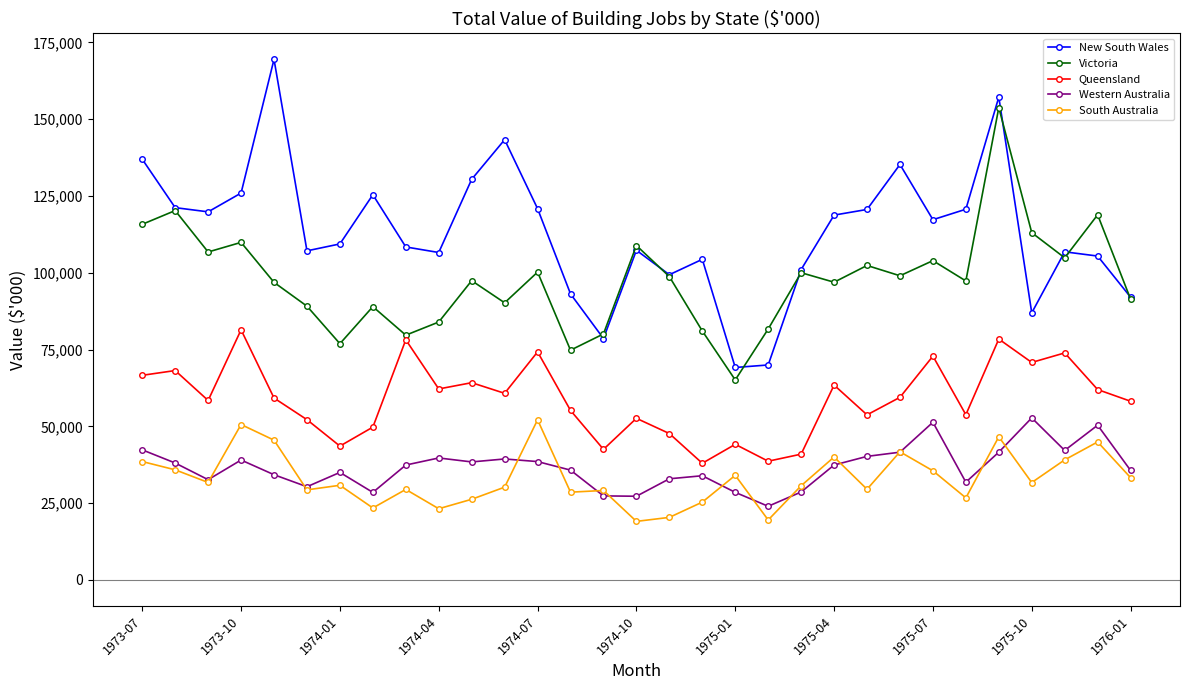

What is the smallest value displayed?

19050